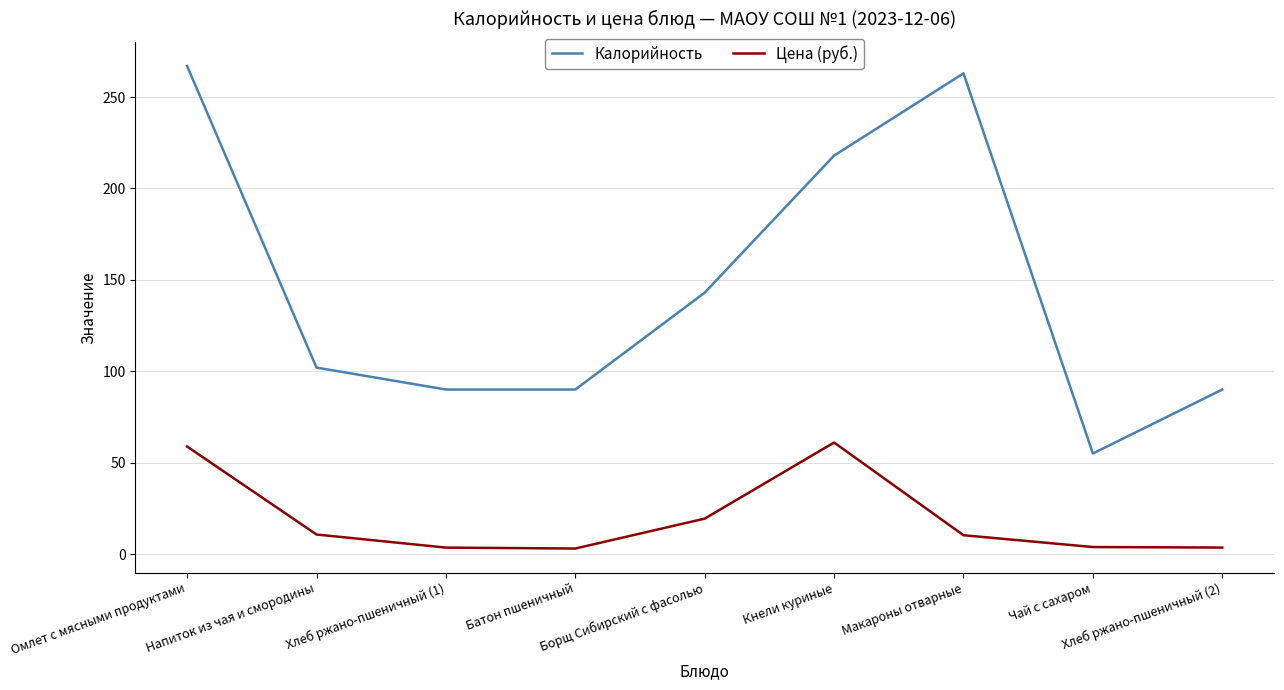

What value does the Цена (руб.) series have at Кнели куриные?

61.0